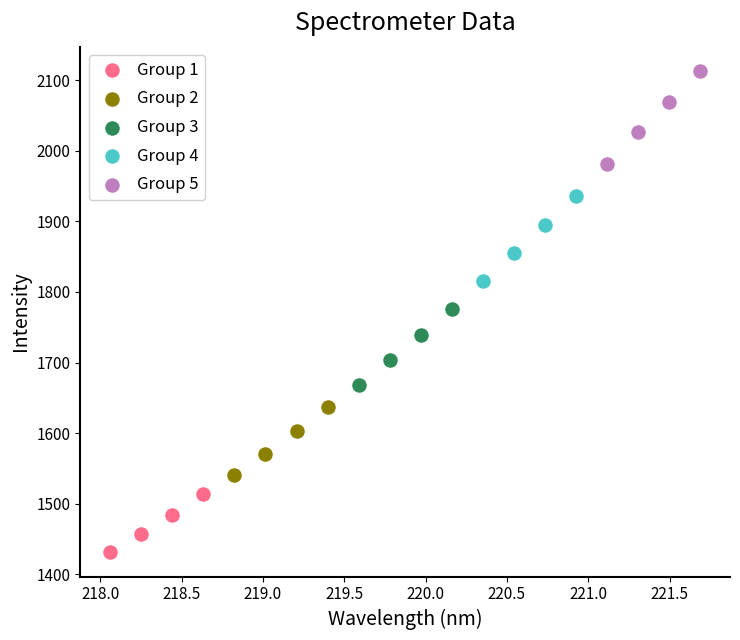

Which series has the widest spread of Y values?

Group 5